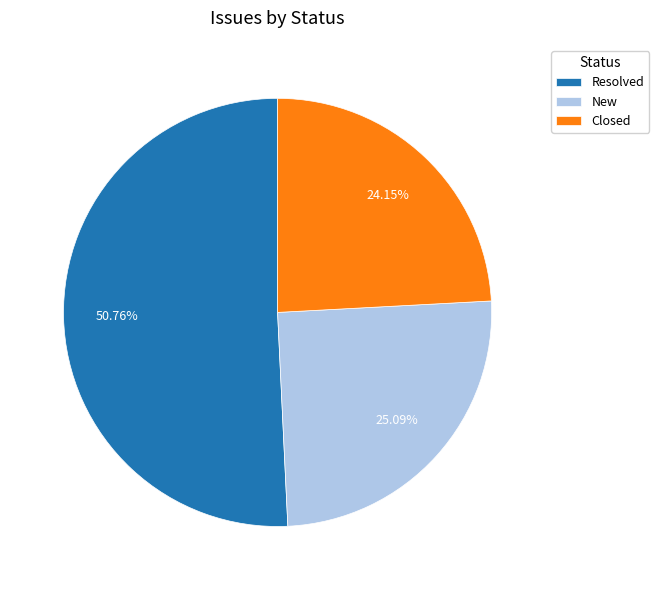

What is the smallest slice in the pie chart?

Closed